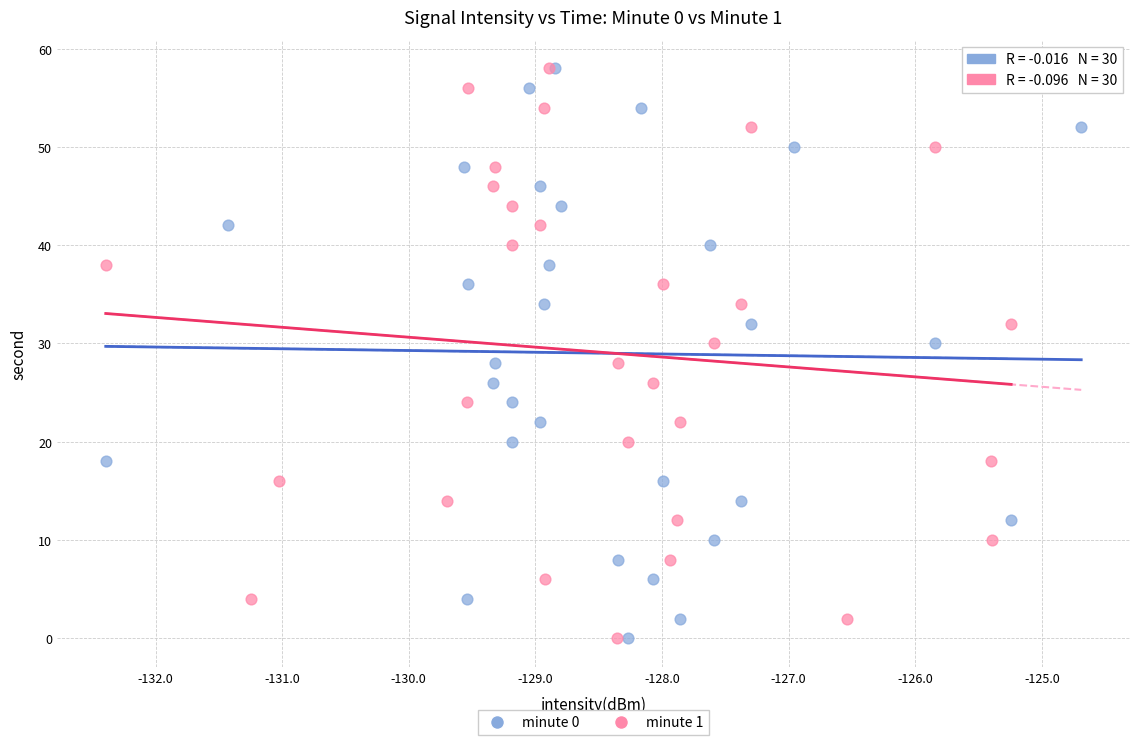

What are all the series names shown in the legend?

minute 0, minute 1